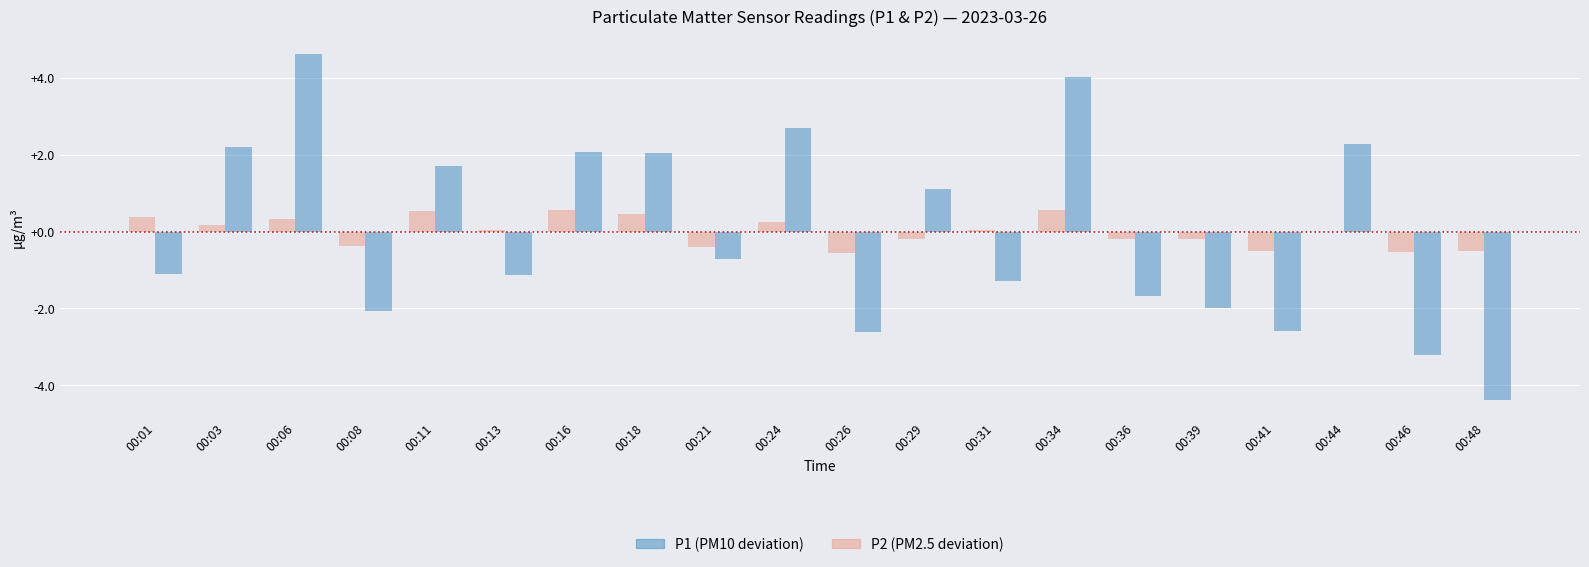

At which category does the chart reach its peak across all series?

00:06